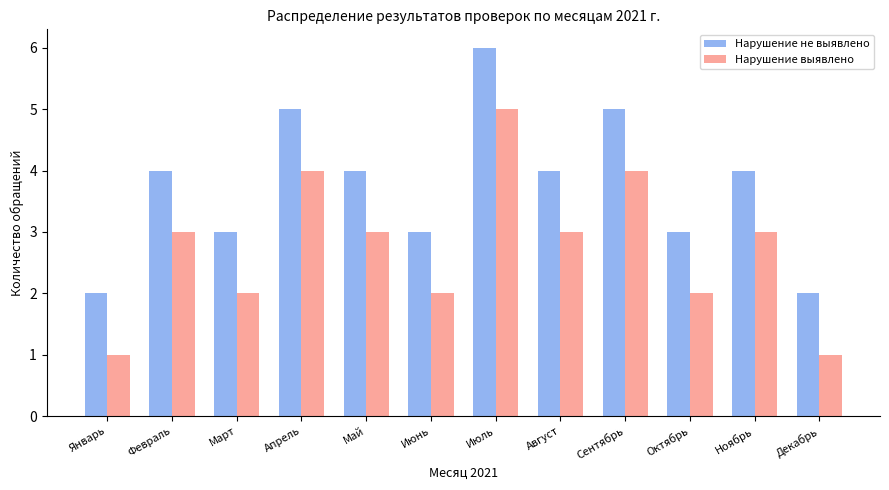

Reading right to left, what are all the values shown in this chart?

Нарушение не выявлено: Декабрь=2	Ноябрь=4	Октябрь=3	Сентябрь=5	Август=4	Июль=6	Июнь=3	Май=4	Апрель=5	Март=3	Февраль=4	Январь=2
Нарушение выявлено: Декабрь=1	Ноябрь=3	Октябрь=2	Сентябрь=4	Август=3	Июль=5	Июнь=2	Май=3	Апрель=4	Март=2	Февраль=3	Январь=1